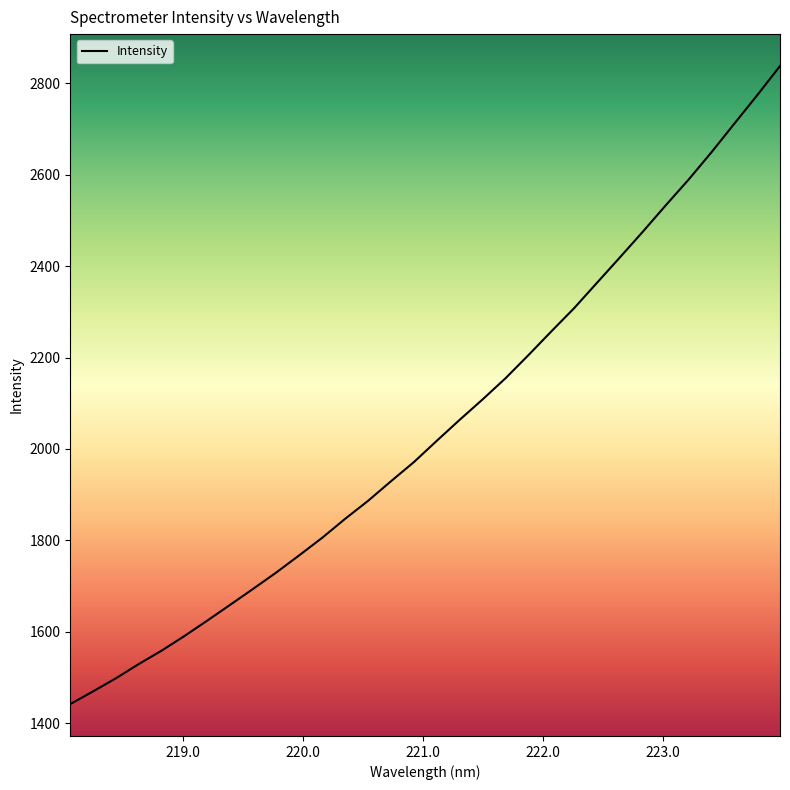

What is the minimum value shown in the chart?

1441.8